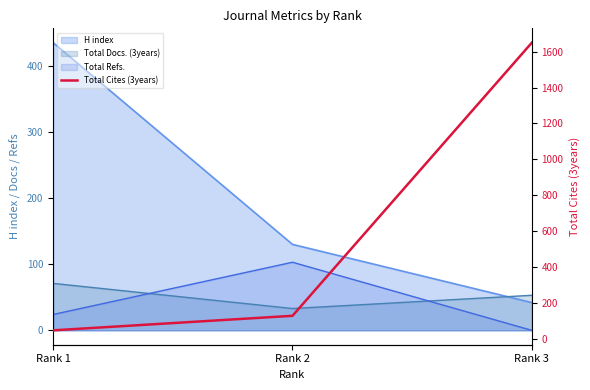

At which label does the data first exceed 128?

Rank 3